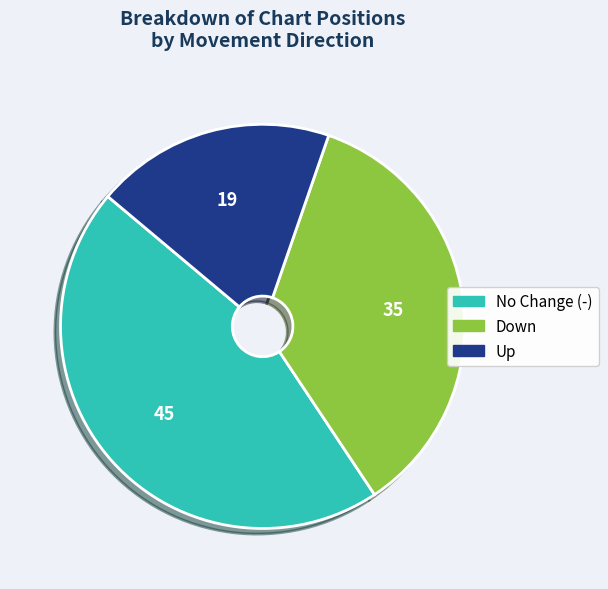

Does any single category account for the majority?

No